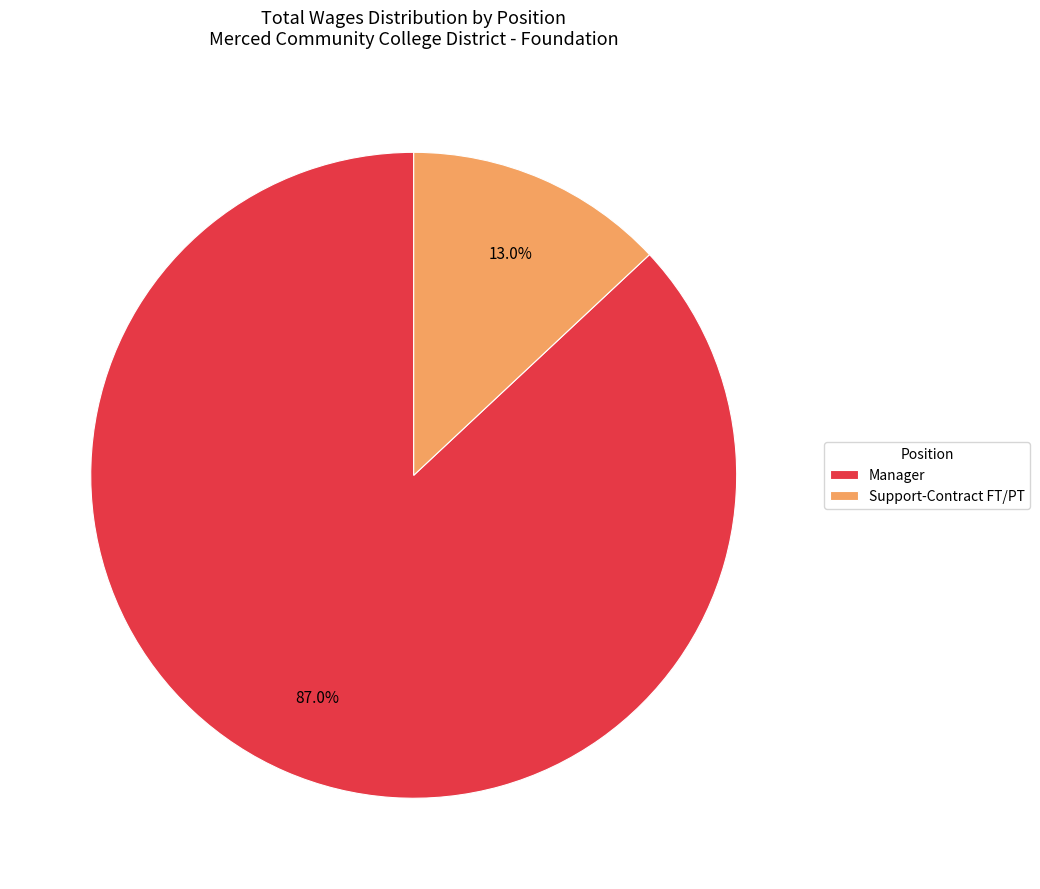

How many segments does this pie chart have?

2